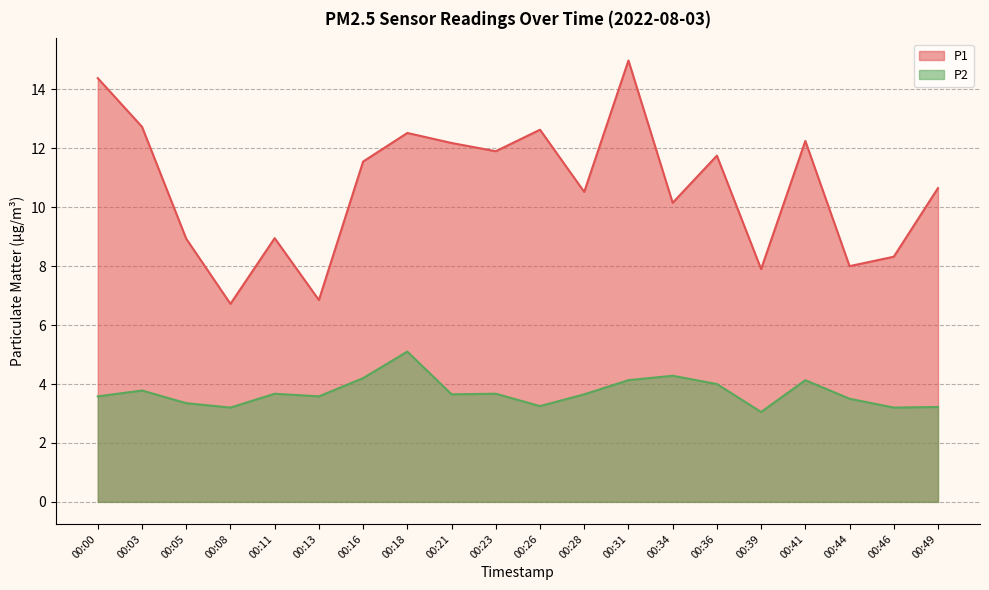

What is the value of the P1 point at the 7th from the left?

11.6